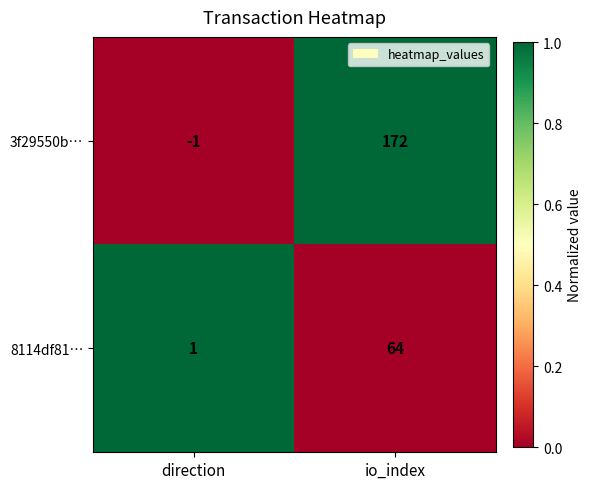

What is the sum of all 3f29550b… values?

171